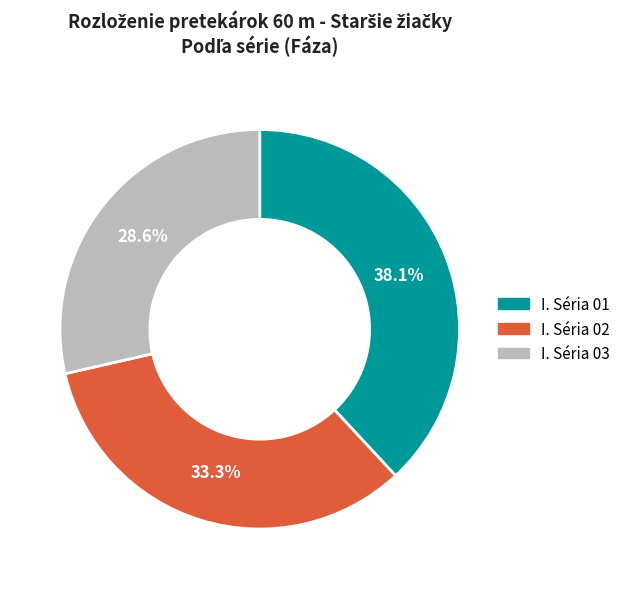

Which category has the smallest portion of the pie?

I. Séria 03